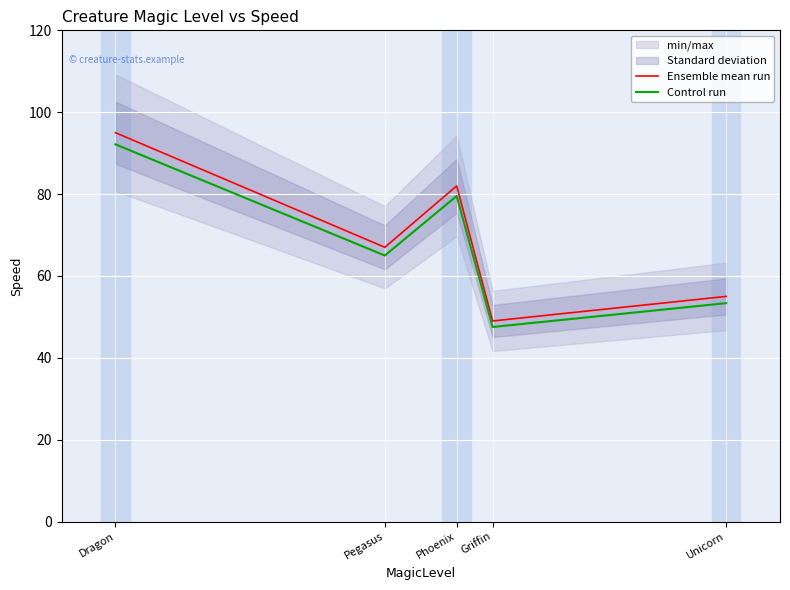

Which series has the largest total across all categories?

Ensemble mean run